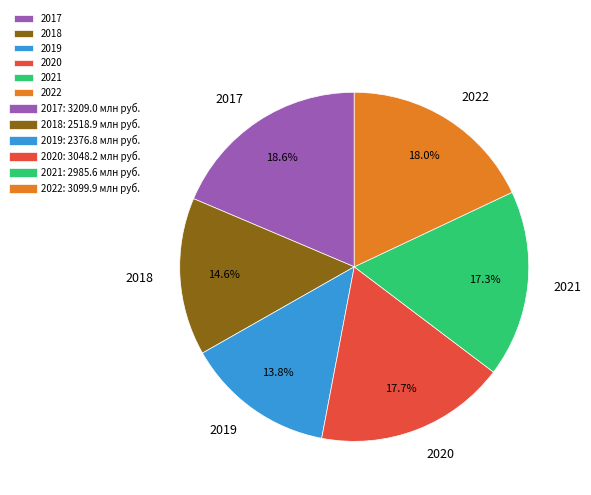

How many segments does this pie chart have?

6